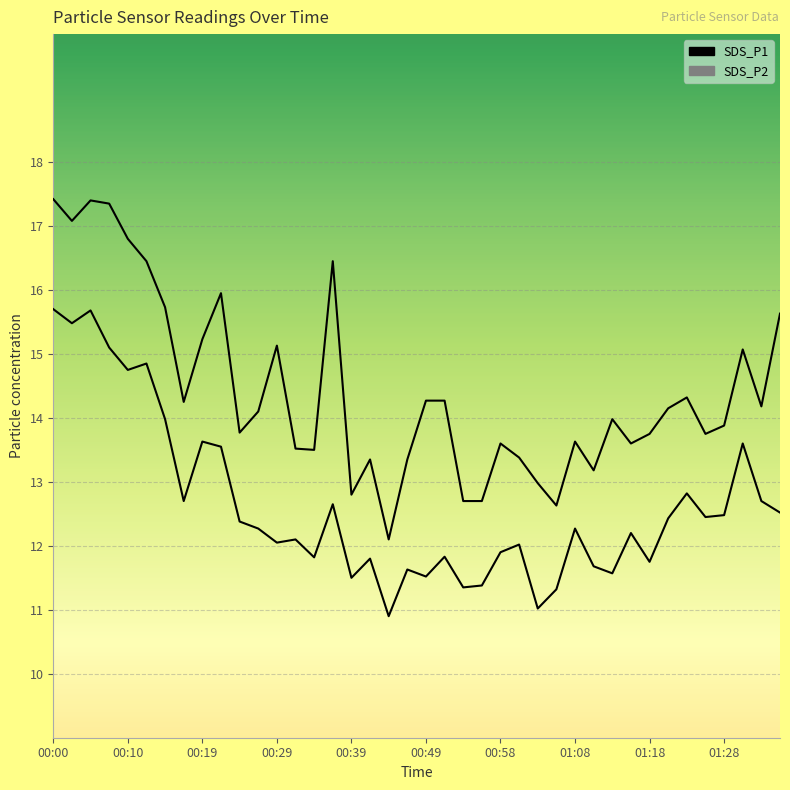

Reading left to right, extract all data points from this chart.

SDS_P1: 17.4	17.1	17.4	17.4	16.8	16.4	15.7	14.2	15.2	15.9	13.8	14.1	15.1	13.5	13.5	16.4	12.8	13.3	12.1	13.3	14.3	14.3	12.7	12.7	13.6	13.4	13.0	12.6	13.6	13.2	14.0	13.6	13.8	14.2	14.3	13.8	13.9	15.1	14.2	15.6
SDS_P2: 15.7	15.5	15.7	15.1	14.8	14.8	14.0	12.7	13.6	13.6	12.4	12.3	12.1	12.1	11.8	12.7	11.5	11.8	10.9	11.6	11.5	11.8	11.3	11.4	11.9	12.0	11.0	11.3	12.3	11.7	11.6	12.2	11.8	12.4	12.8	12.4	12.5	13.6	12.7	12.5